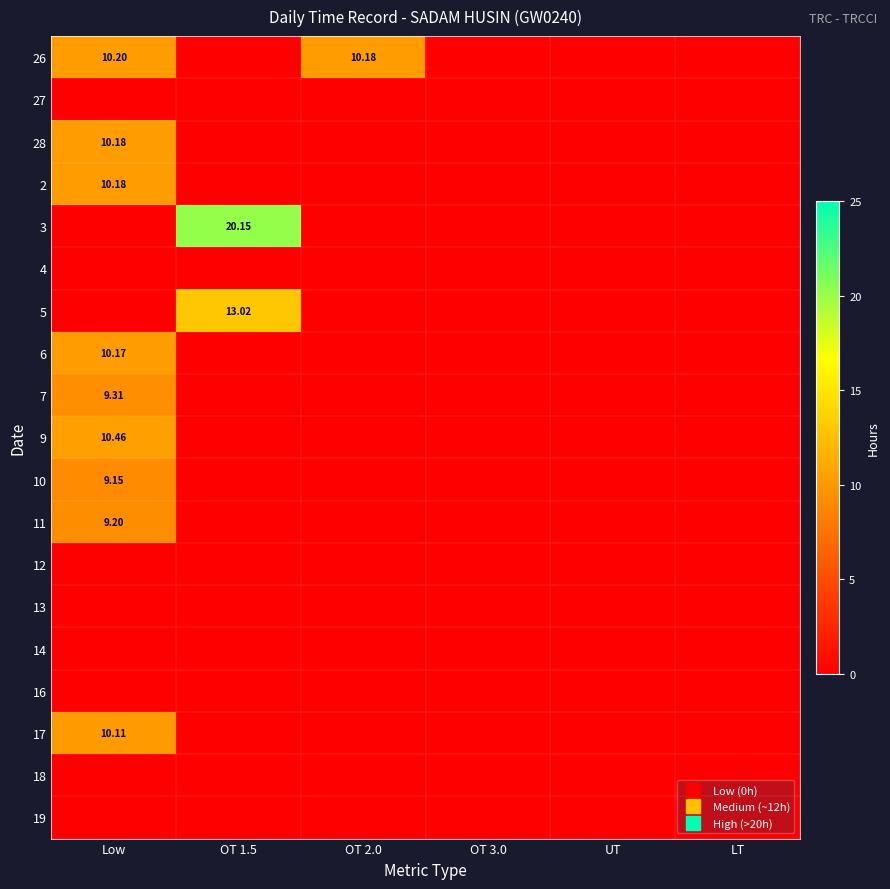

Is the value of 9 at OT 3.0 greater than the value of 5 at OT 1.5?

No